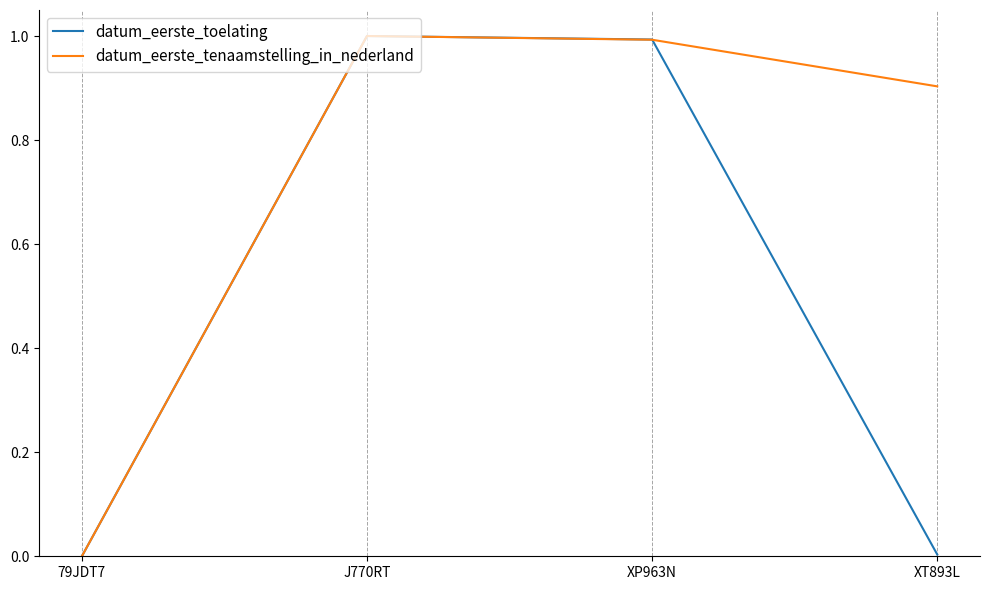

Rank the series by their average value, from lowest to highest.

datum_eerste_toelating, datum_eerste_tenaamstelling_in_nederland